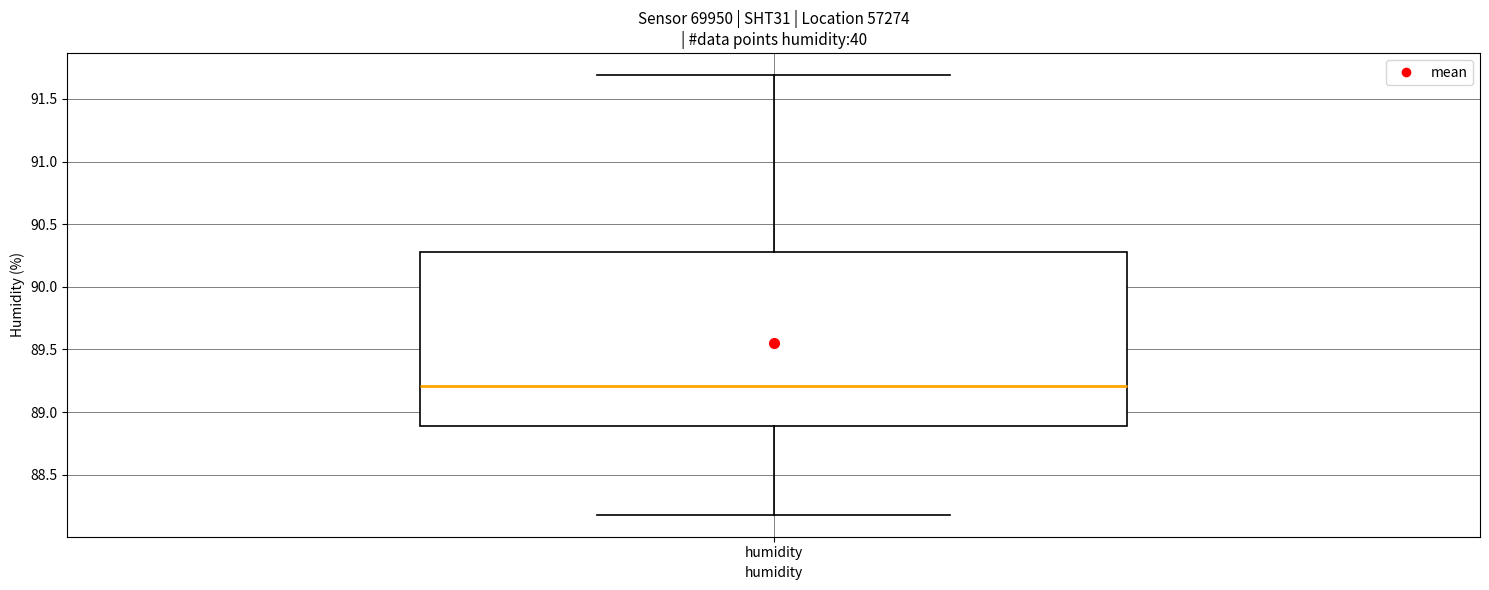

Transcribe this box plot: give where the median line is, the range the box spans, and where the two whiskers end, as read against the y-axis. The values are not printed on the chart, so give them approximately, as read against the axis.

median 89.2, box 88.9 to 90.3, whiskers 88.2 to 91.7